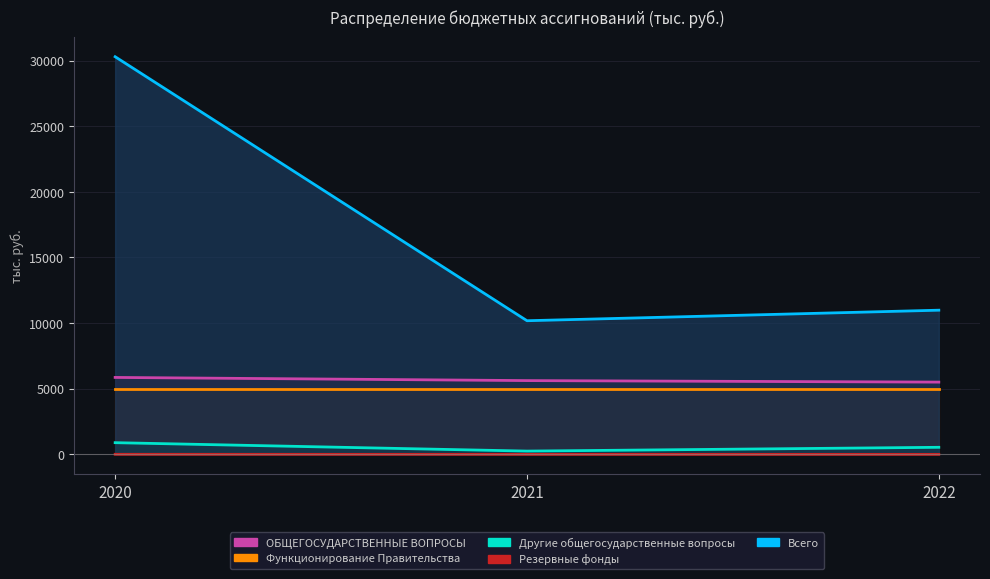

Which category has the lowest value in the Всего series?

2021